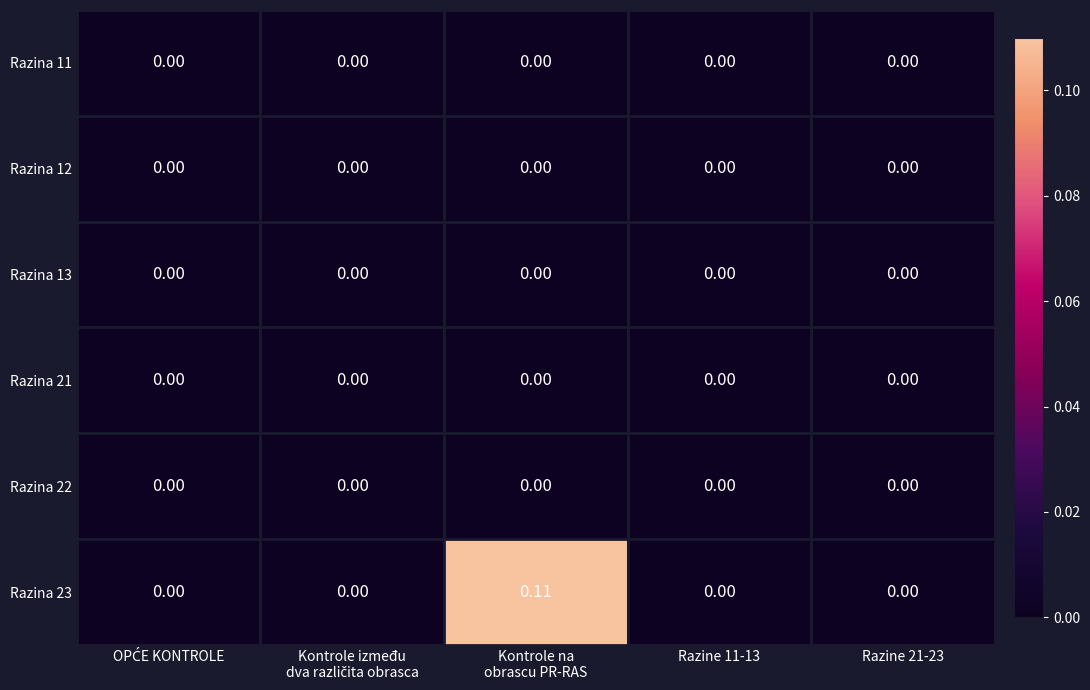

Count the number of data series in this chart.

6